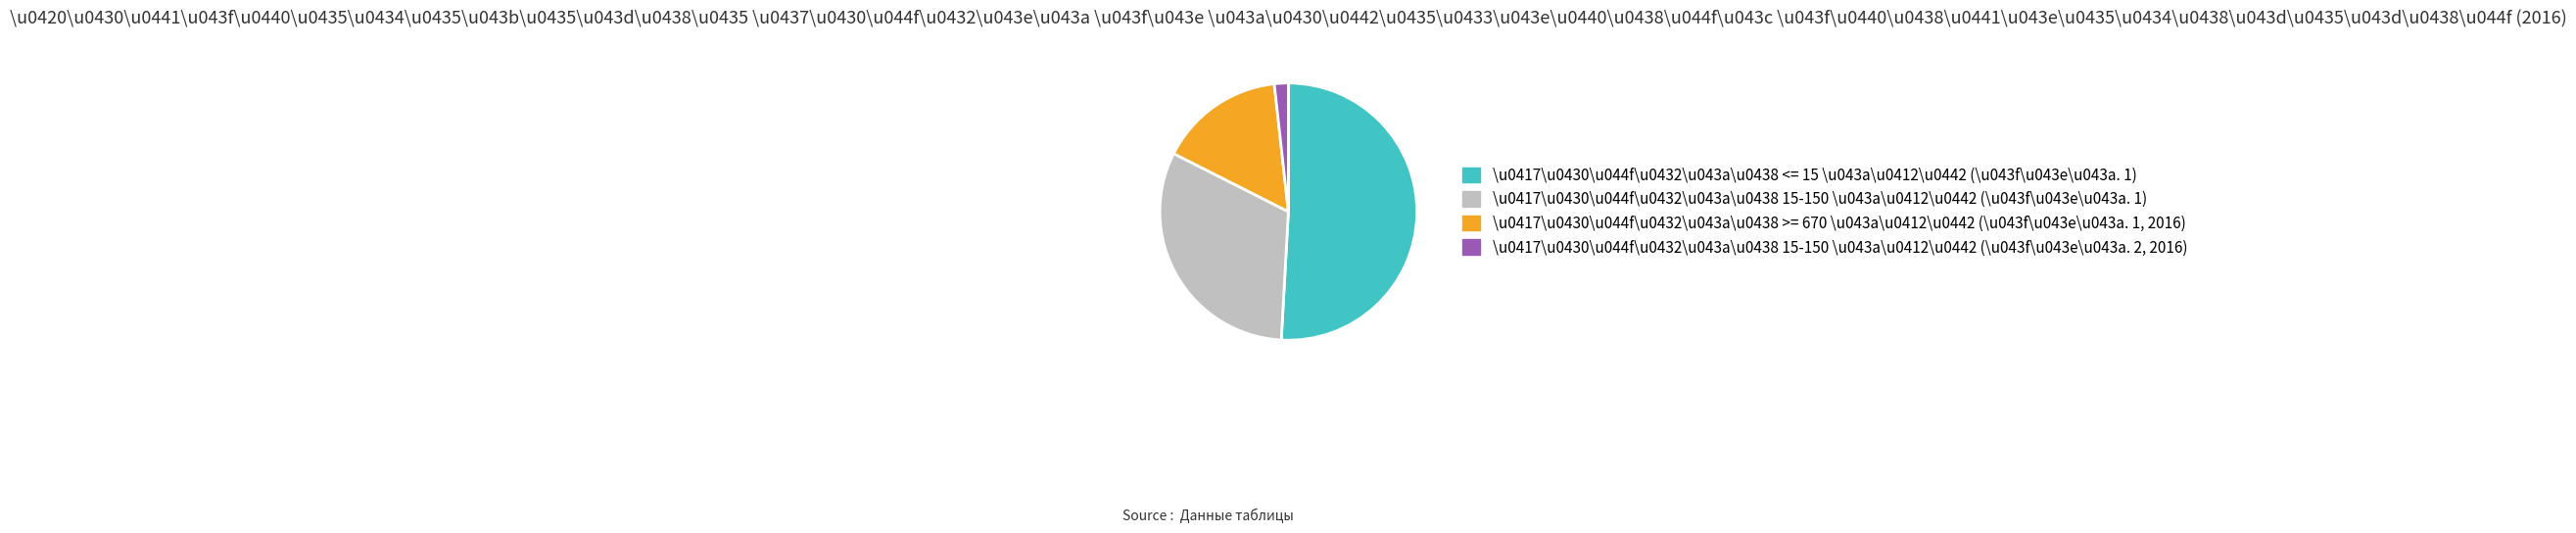

Is there a majority slice in this chart?

Yes